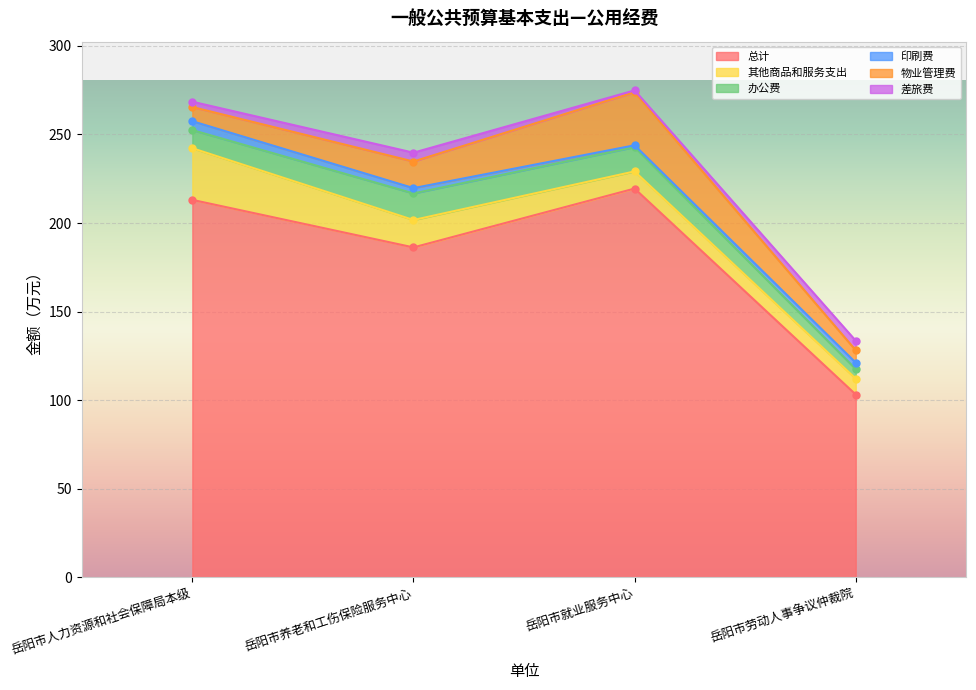

True or false: 差旅费 has more than 1 points higher than both neighbors.

False